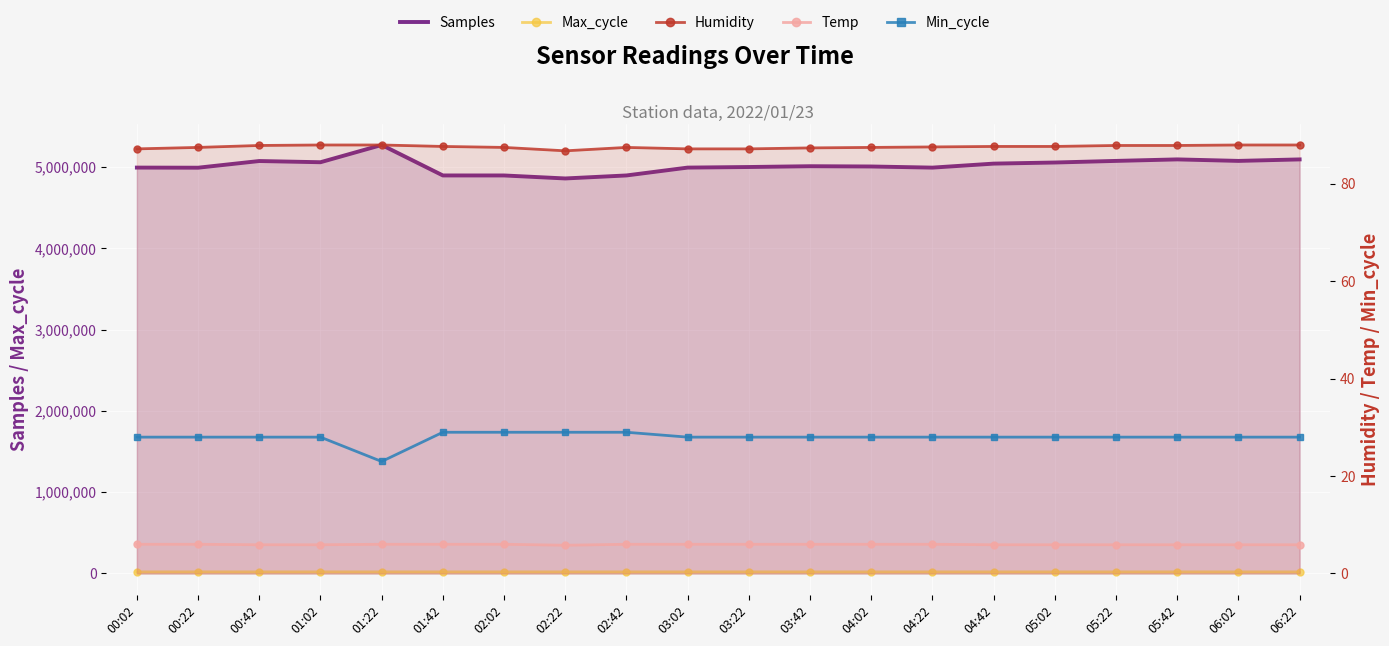

True or false: Humidity has more than 2 interior local peaks.

False